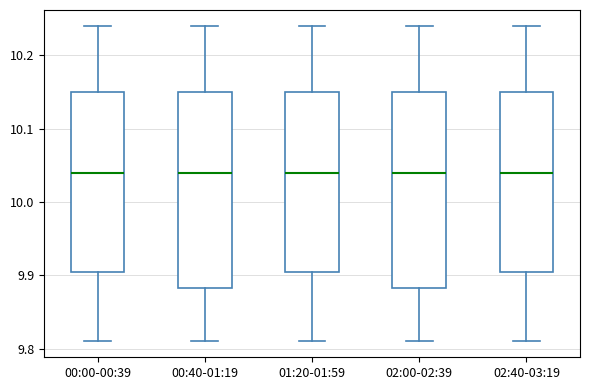

Reading left to right, transcribe this box plot: for each box, give where its median line is, the range the box spans, and where its two whiskers end, as read against the y-axis. The values are not printed on the chart, so give them approximately, as read against the axis.

00:00-00:39: median 10.04, box 9.91 to 10.15, whiskers 9.81 to 10.24
00:40-01:19: median 10.04, box 9.88 to 10.15, whiskers 9.81 to 10.24
01:20-01:59: median 10.04, box 9.91 to 10.15, whiskers 9.81 to 10.24
02:00-02:39: median 10.04, box 9.88 to 10.15, whiskers 9.81 to 10.24
02:40-03:19: median 10.04, box 9.91 to 10.15, whiskers 9.81 to 10.24